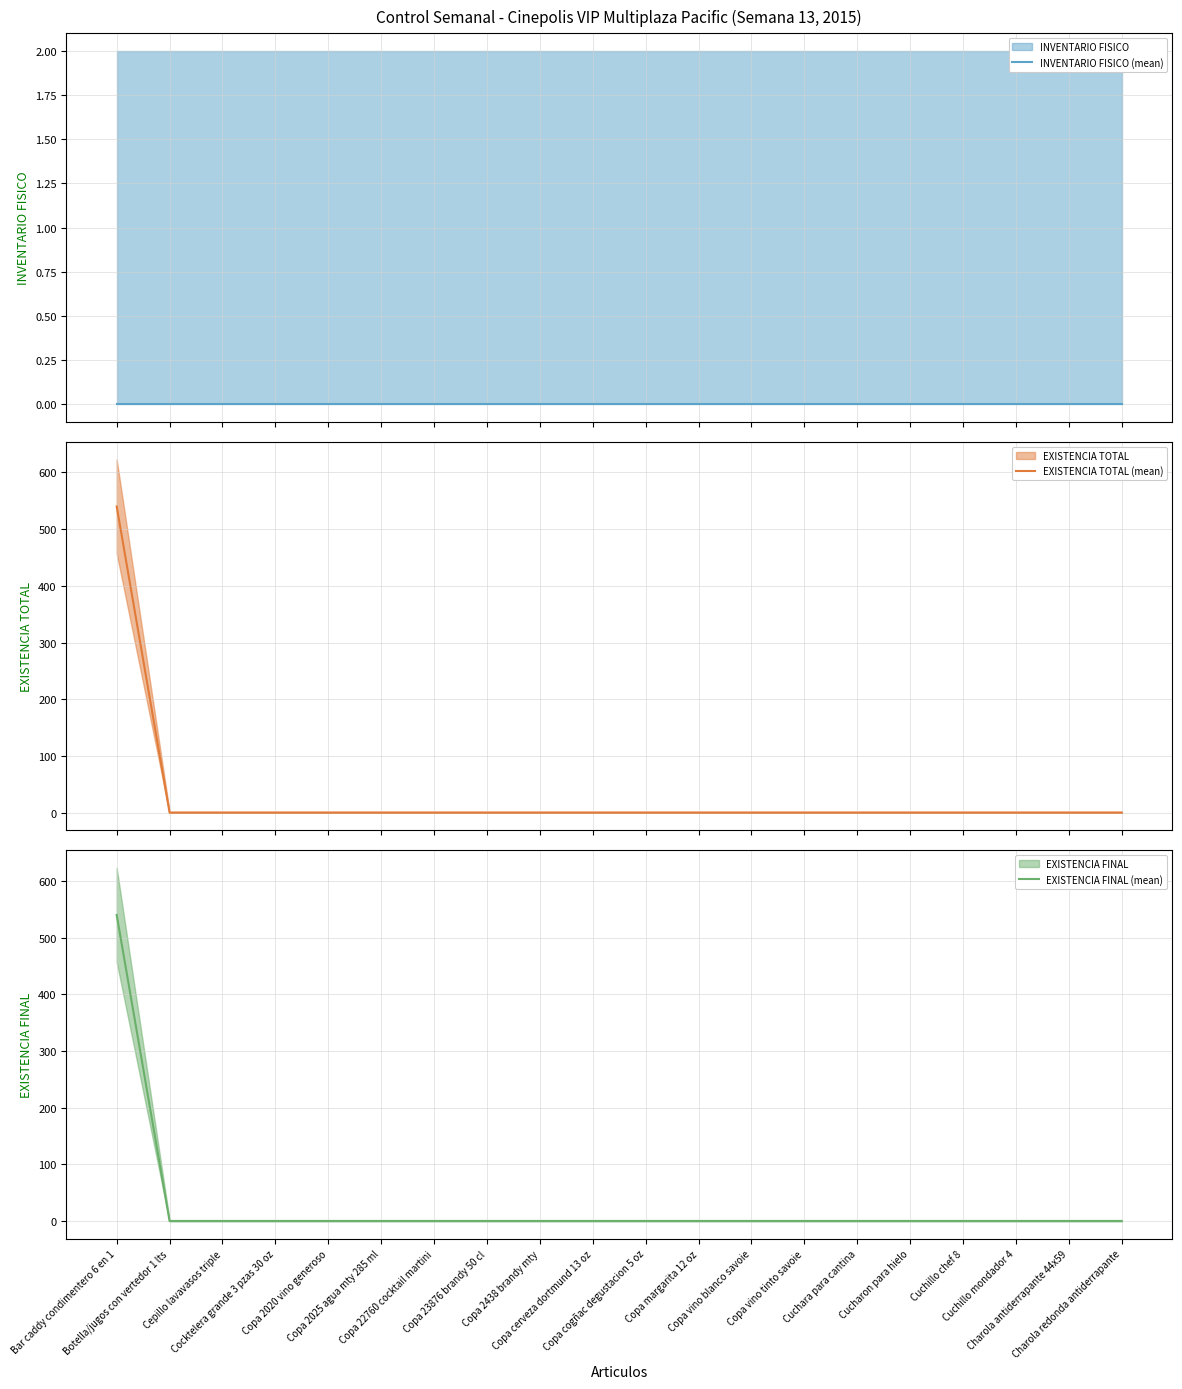

What is the highest value of the EXISTENCIA TOTAL (mean) series?

540